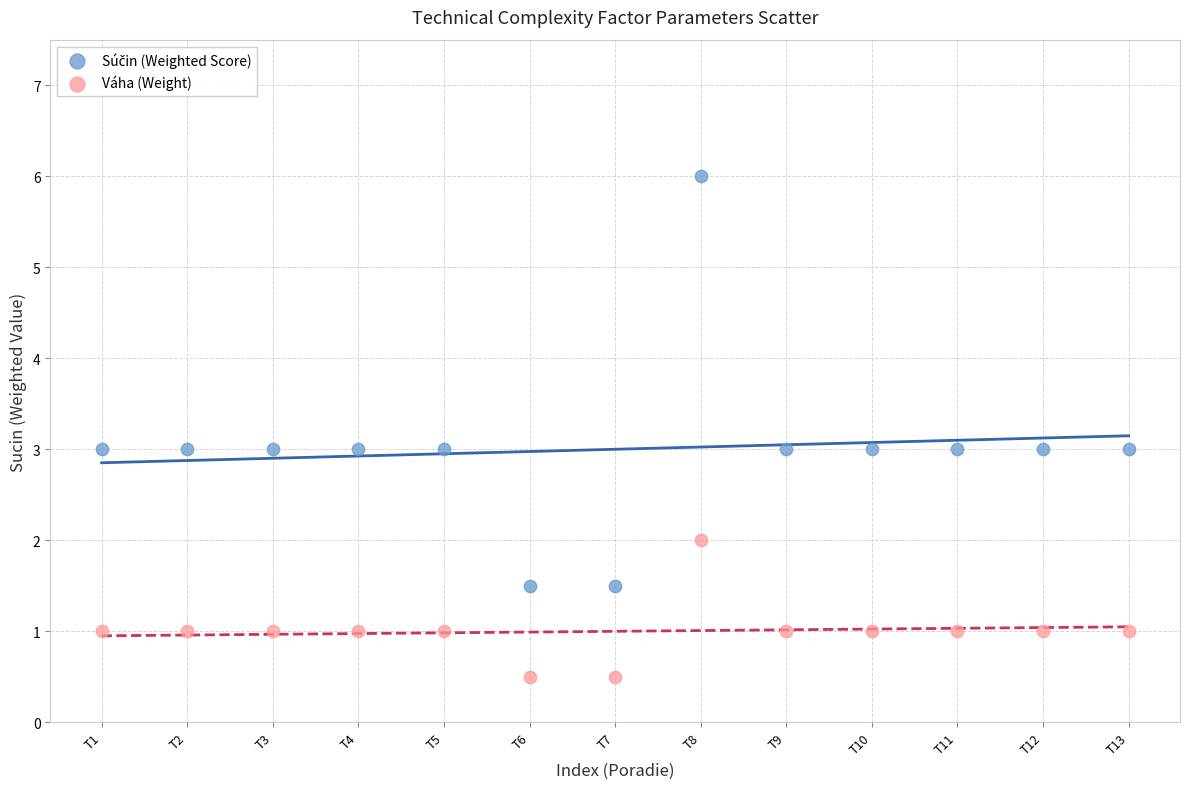

Which series contains the lowest Y value?

Váha (Weight)